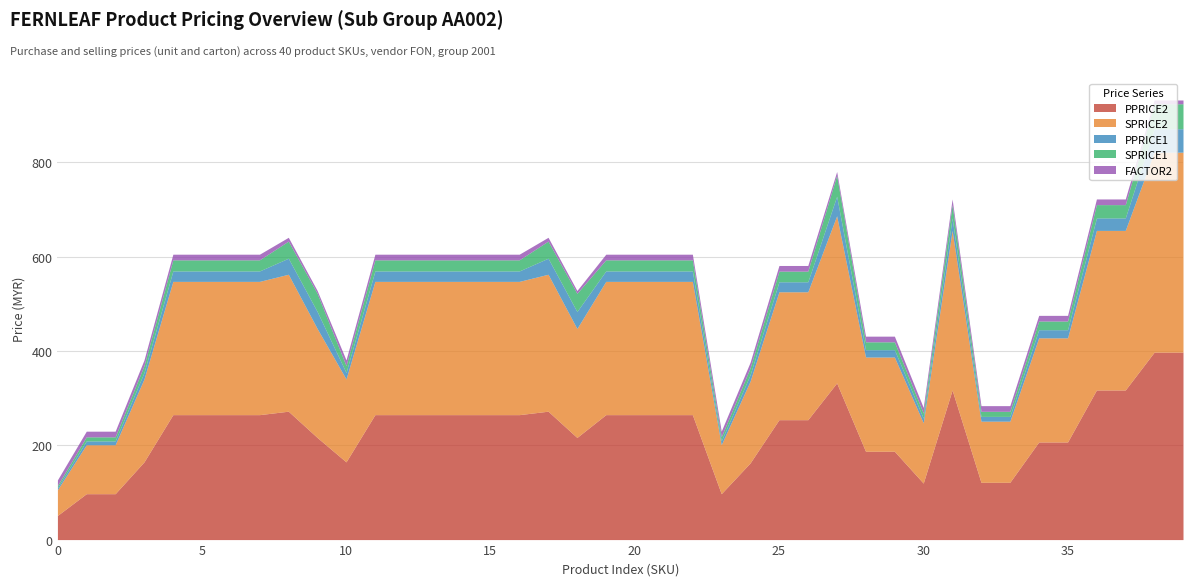

What is the minimum value for PPRICE2?

51.2